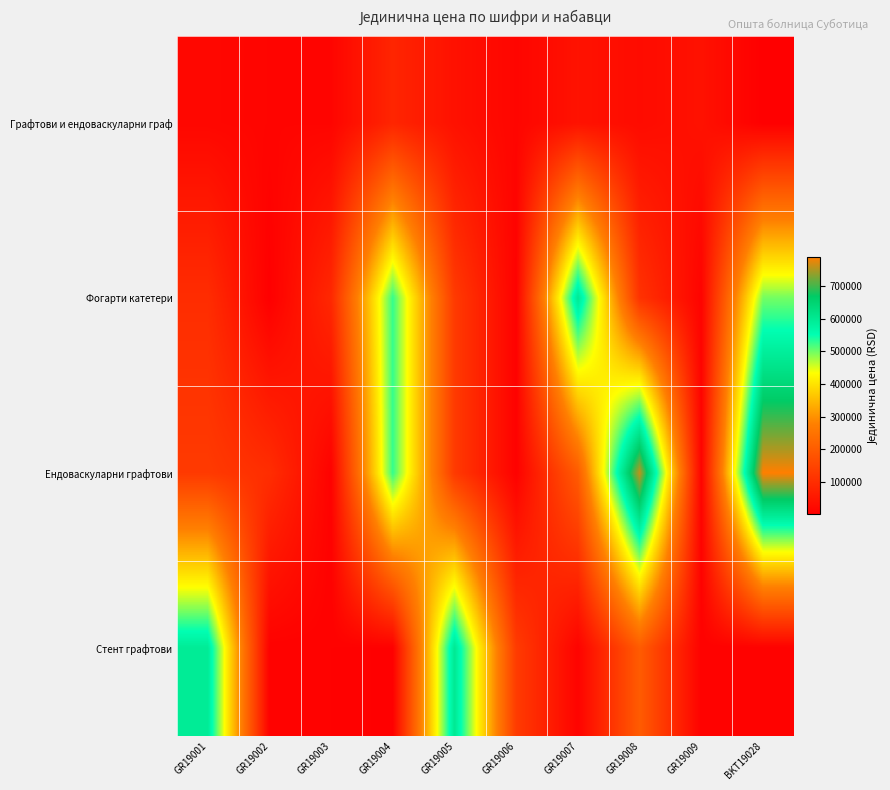

Which series changed the most between GR19005 and GR19008?

Ендоваскуларни графтови